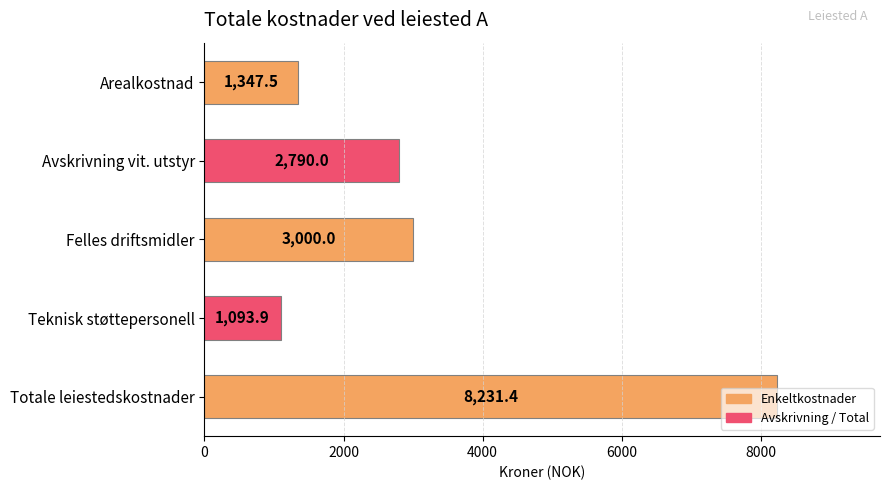

Where is the data nearest to the value 4662?

Felles driftsmidler